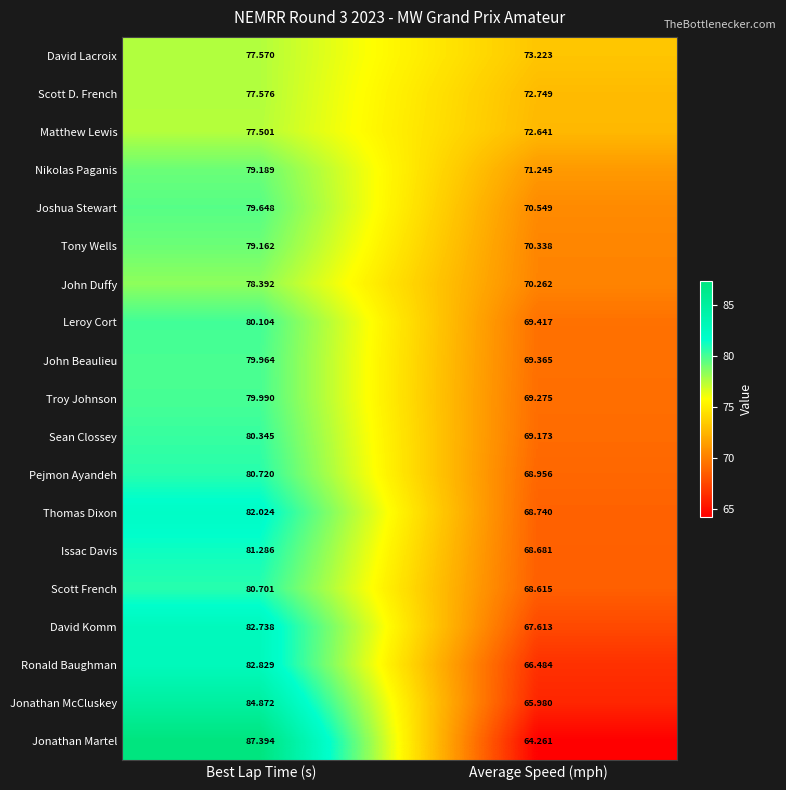

Between Best Lap Time (s) and Average Speed (mph), which series saw the biggest shift?

Jonathan Martel